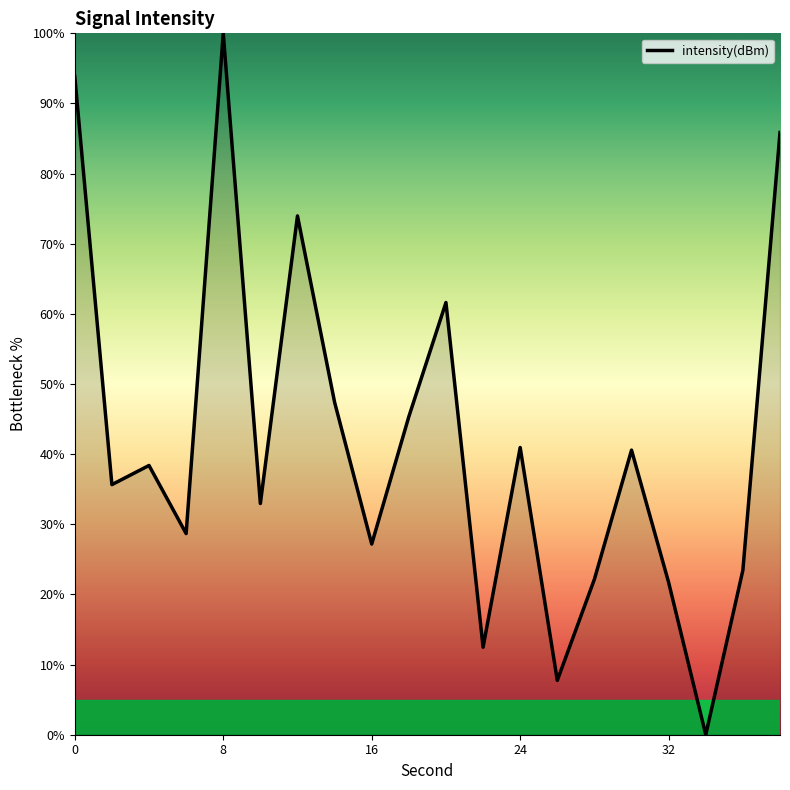

How many values are below 38?

10